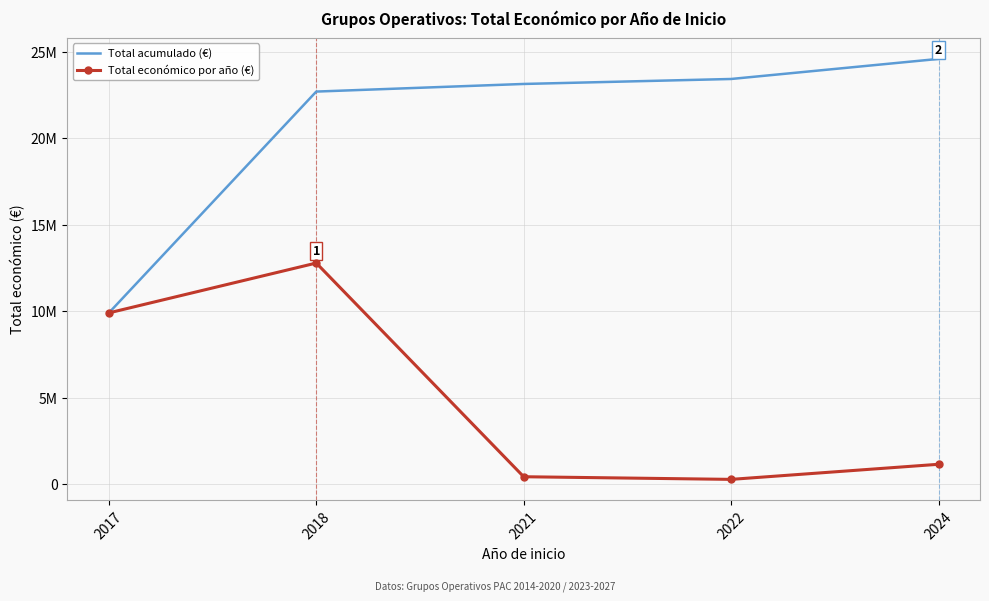

What are all the series names shown in the legend?

Total acumulado (€), Total económico por año (€)